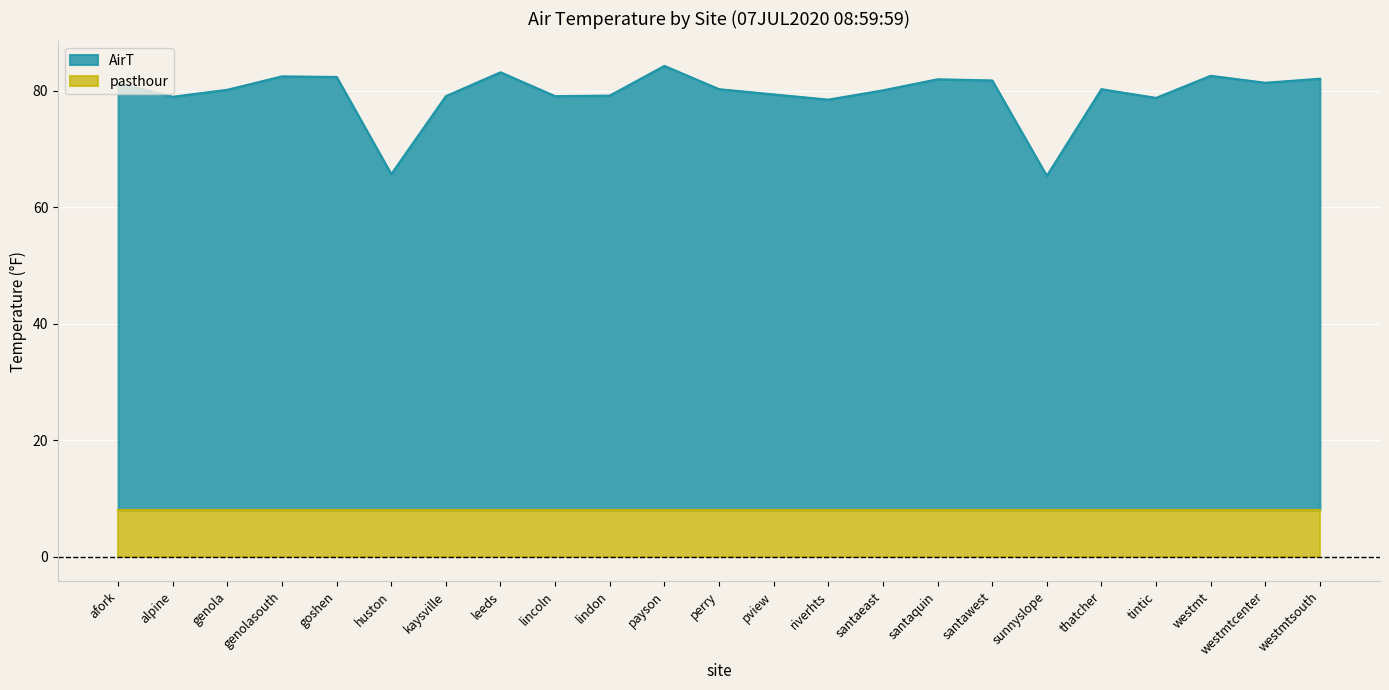

What position from the right is santaeast?

9